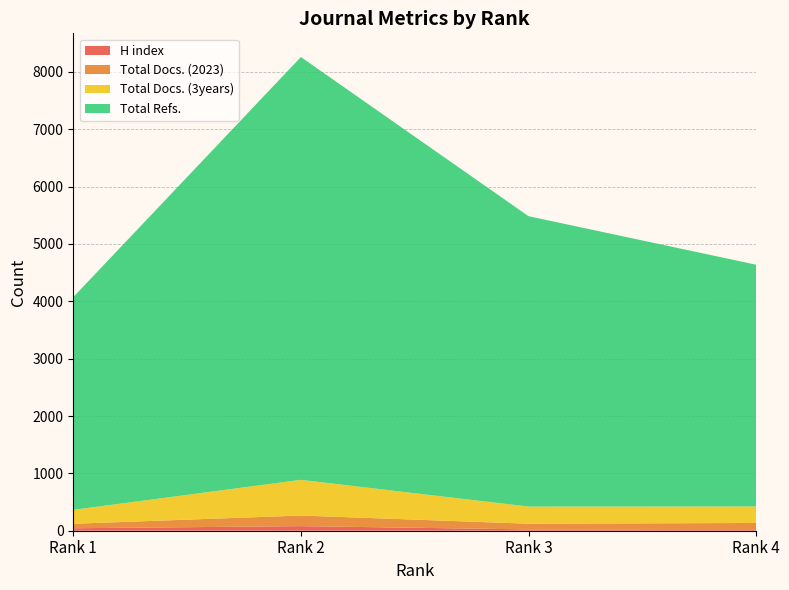

Reading left to right, transcribe all the data shown in this chart.

H index: 43	80	23	25
Total Docs. (2023): 78	185	99	110
Total Docs. (3years): 243	622	299	288
Total Refs.: 3709	7372	5063	4215